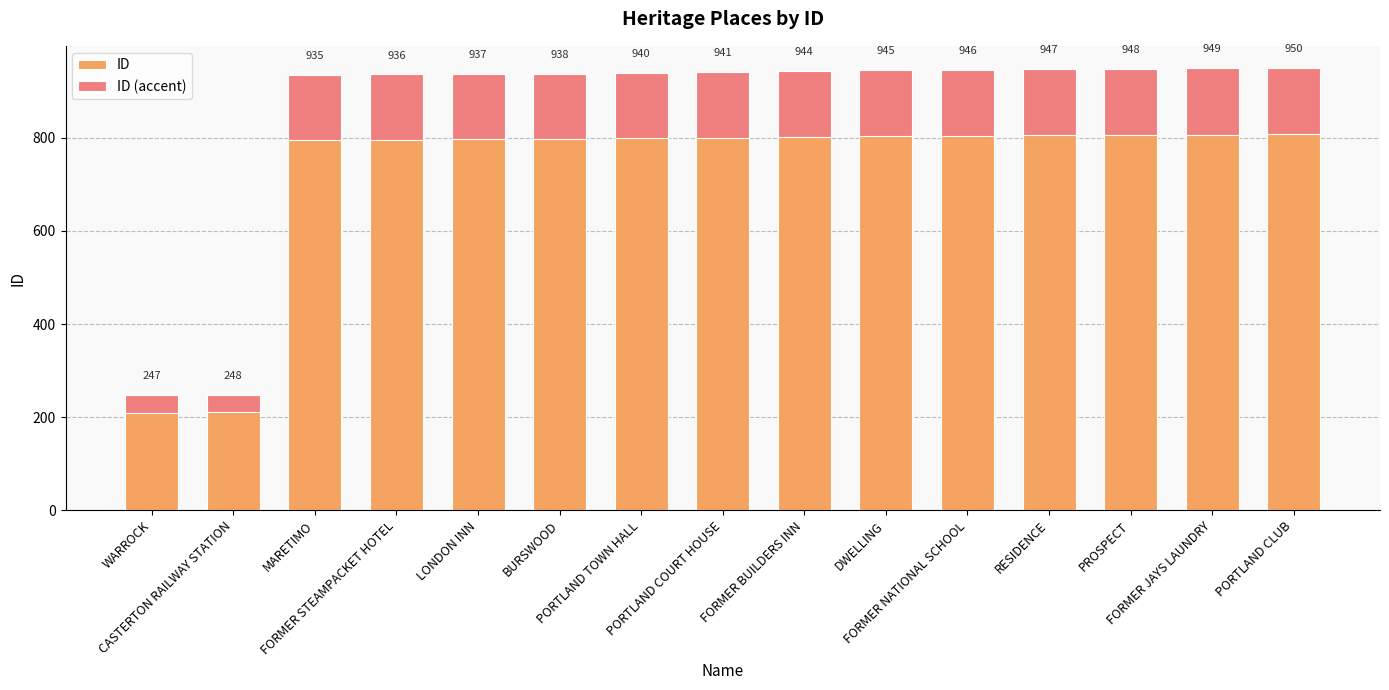

Reading left to right, what are all the values shown in this chart?

ID: WARROCK=247.0	CASTERTON RAILWAY STATION=248.0	MARETIMO=935.0	FORMER STEAMPACKET HOTEL=936.0	LONDON INN=937.0	BURSWOOD=938.0	PORTLAND TOWN HALL=940.0	PORTLAND COURT HOUSE=941.0	FORMER BUILDERS INN=944.0	DWELLING=945.0	FORMER NATIONAL SCHOOL=946.0	RESIDENCE=947.0	PROSPECT=948.0	FORMER JAYS LAUNDRY=949.0	PORTLAND CLUB=950.0
ID (accent): WARROCK=37.1	CASTERTON RAILWAY STATION=37.2	MARETIMO=140.2	FORMER STEAMPACKET HOTEL=140.4	LONDON INN=140.6	BURSWOOD=140.7	PORTLAND TOWN HALL=141.0	PORTLAND COURT HOUSE=141.2	FORMER BUILDERS INN=141.6	DWELLING=141.8	FORMER NATIONAL SCHOOL=141.9	RESIDENCE=142.1	PROSPECT=142.2	FORMER JAYS LAUNDRY=142.3	PORTLAND CLUB=142.5